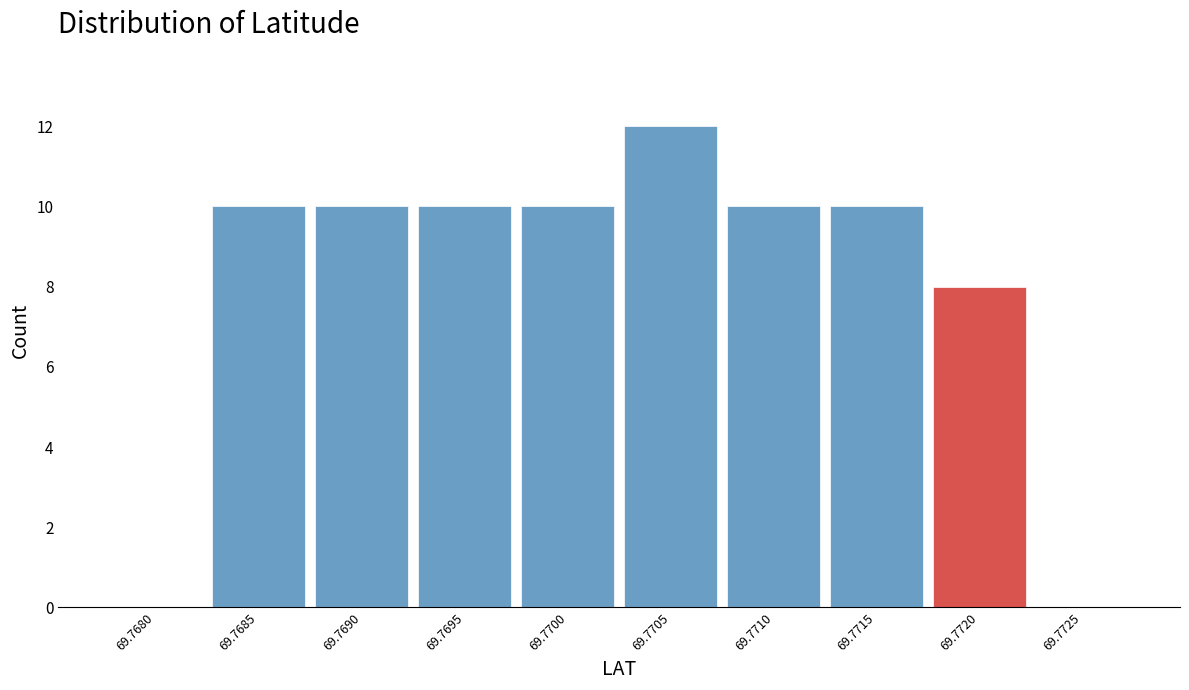

Reading right to left, extract all data points from this chart.

69.7725=0	69.7720=8	69.7715=10	69.7710=10	69.7705=12	69.7700=10	69.7695=10	69.7690=10	69.7685=10	69.7680=0